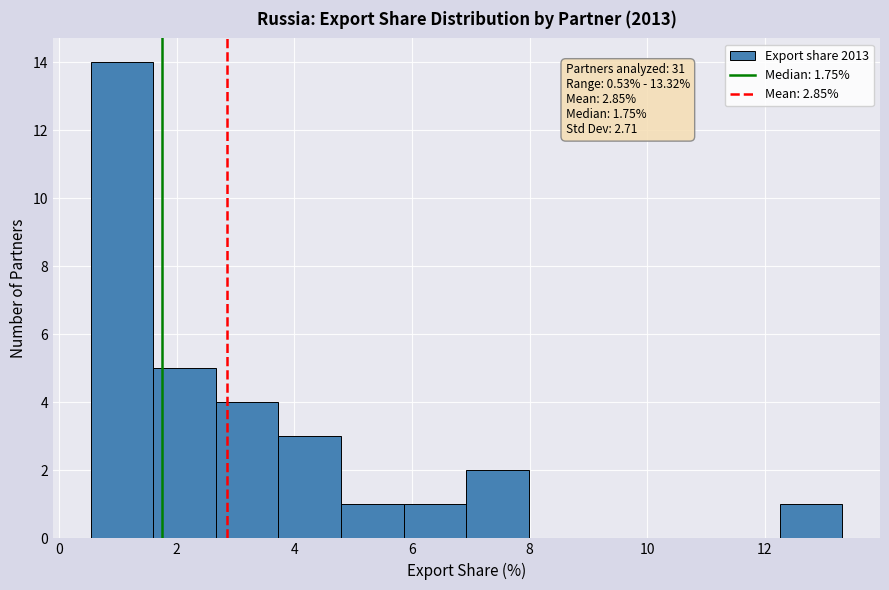

Which range on the x-axis has the tallest bar?

0.6 to 1.6